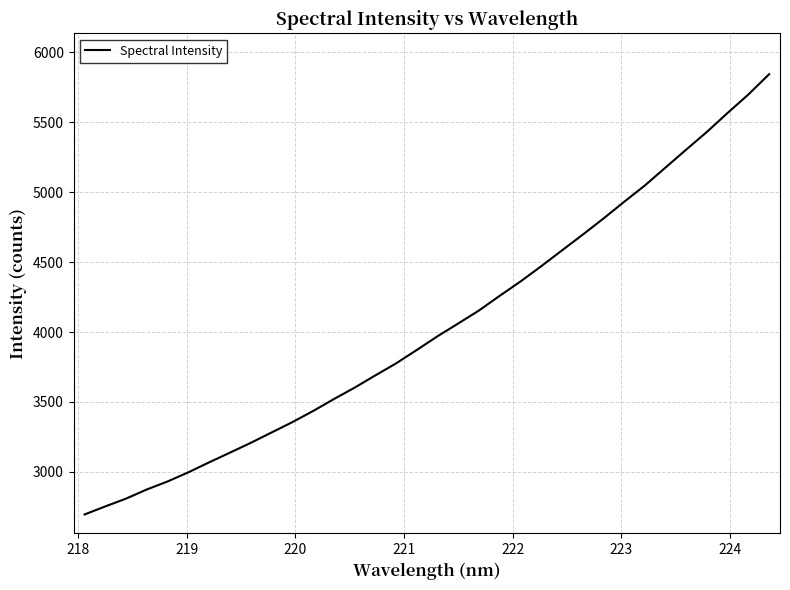

What is the greatest value displayed?

5843.5